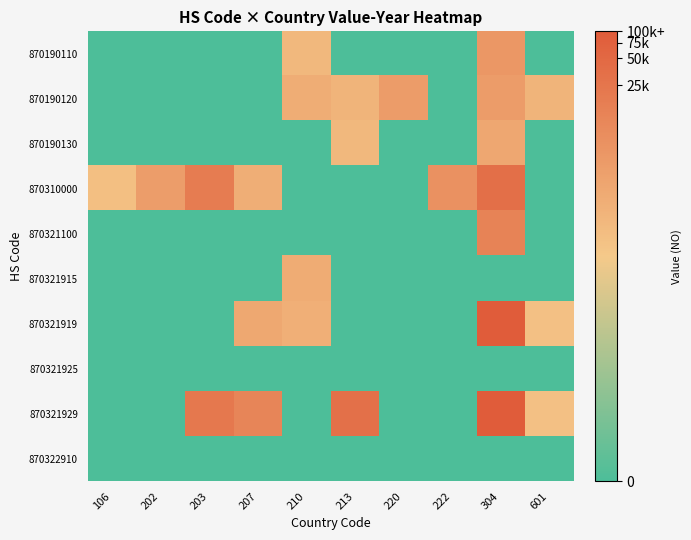

How many distinct data groups are displayed?

10